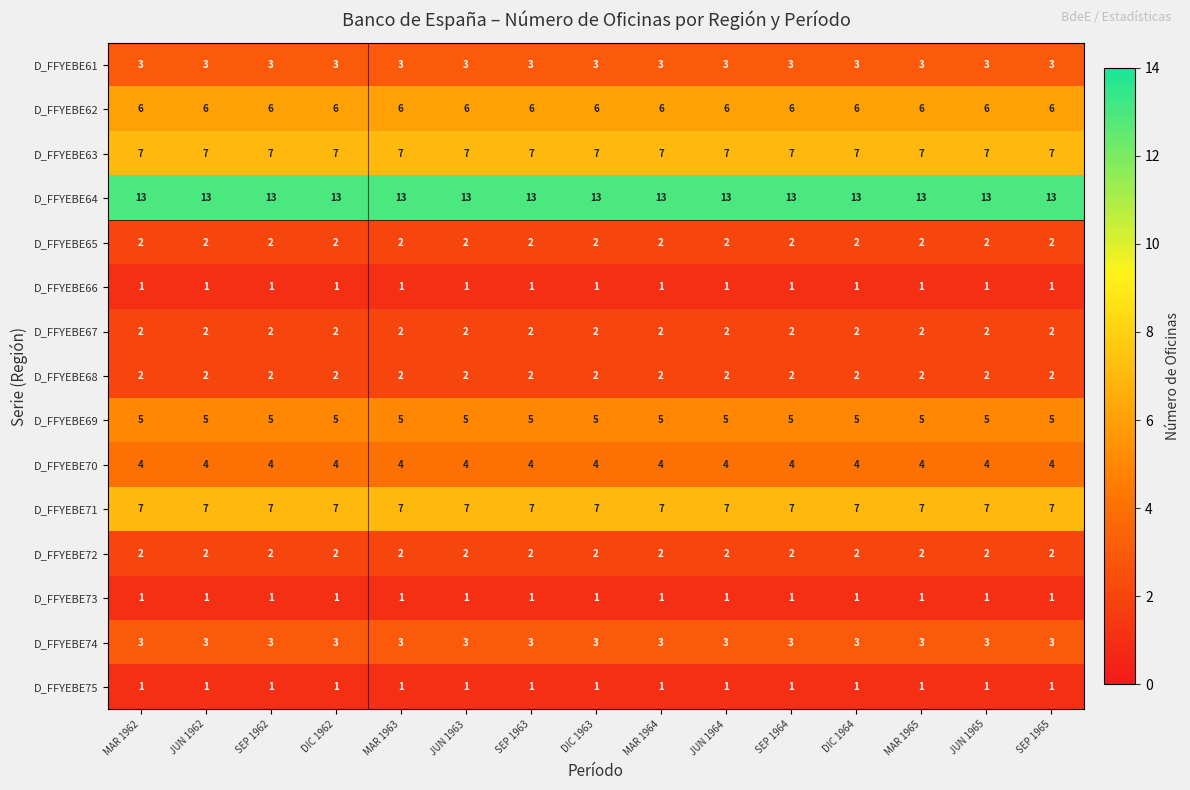

At how many categories does at least one series exceed 3?

15